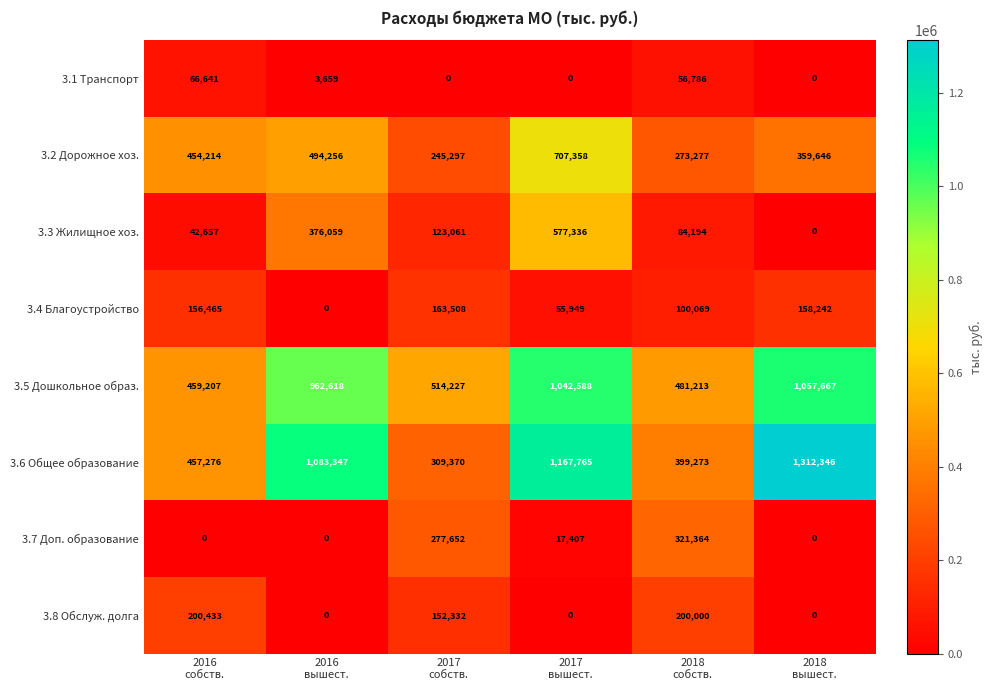

List the series in order of their peak value, lowest first.

3.1 Транспорт, 3.4 Благоустройство, 3.8 Обслуж. долга, 3.7 Доп. образование, 3.3 Жилищное хоз., 3.2 Дорожное хоз., 3.5 Дошкольное образ., 3.6 Общее образование